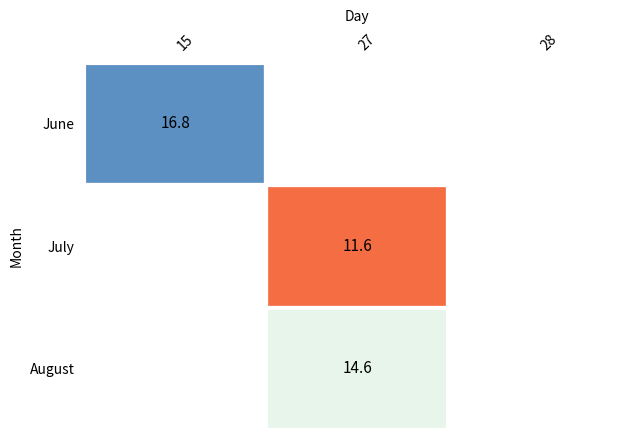

Which has a higher value, 28 or 15?

15